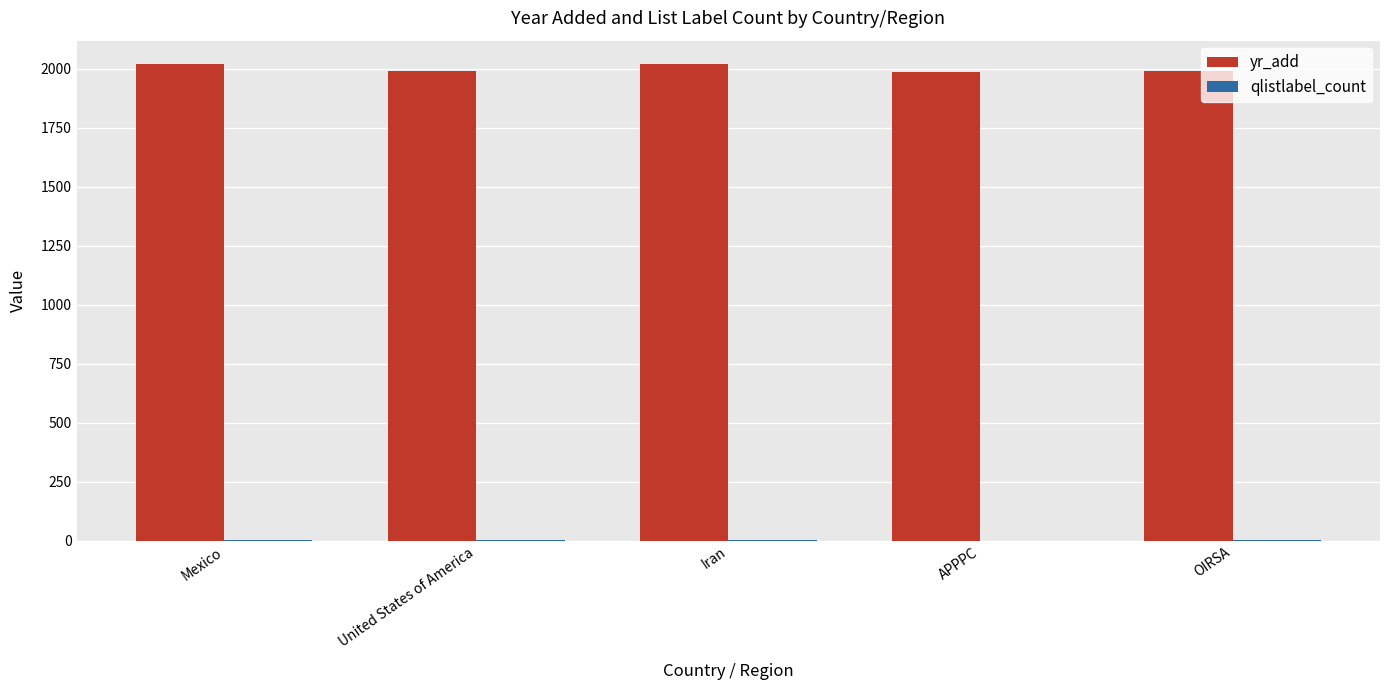

The value of yr_add at APPPC is 1988. True or false?

True